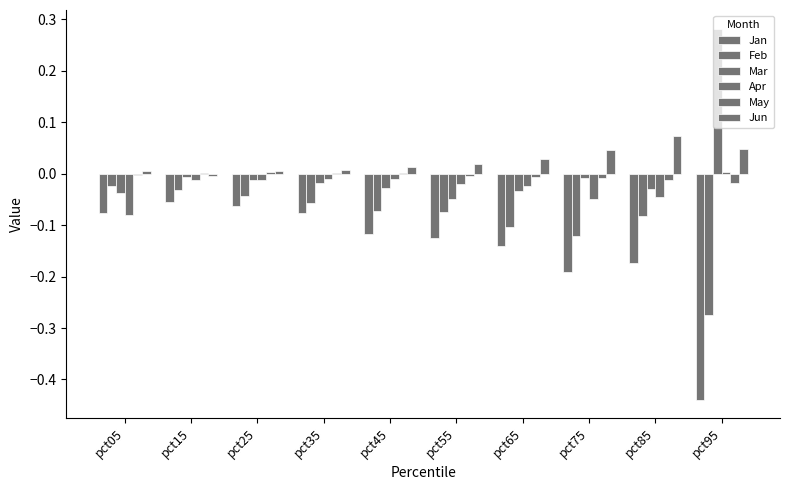

Does the chart contain stacked bars?

No